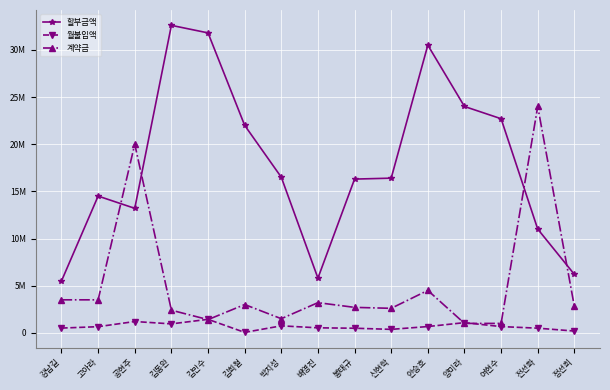

True or false: 할부금액 and 월불입액 intersect in this chart.

False